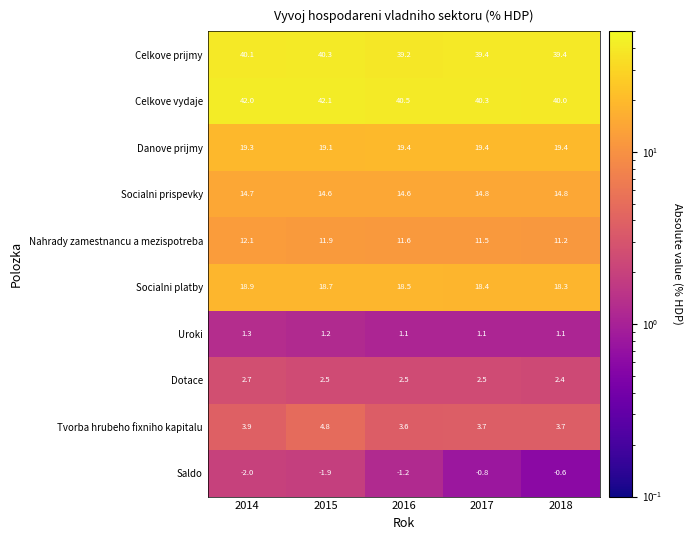

What is the lowest value of the Saldo series?

-2.0